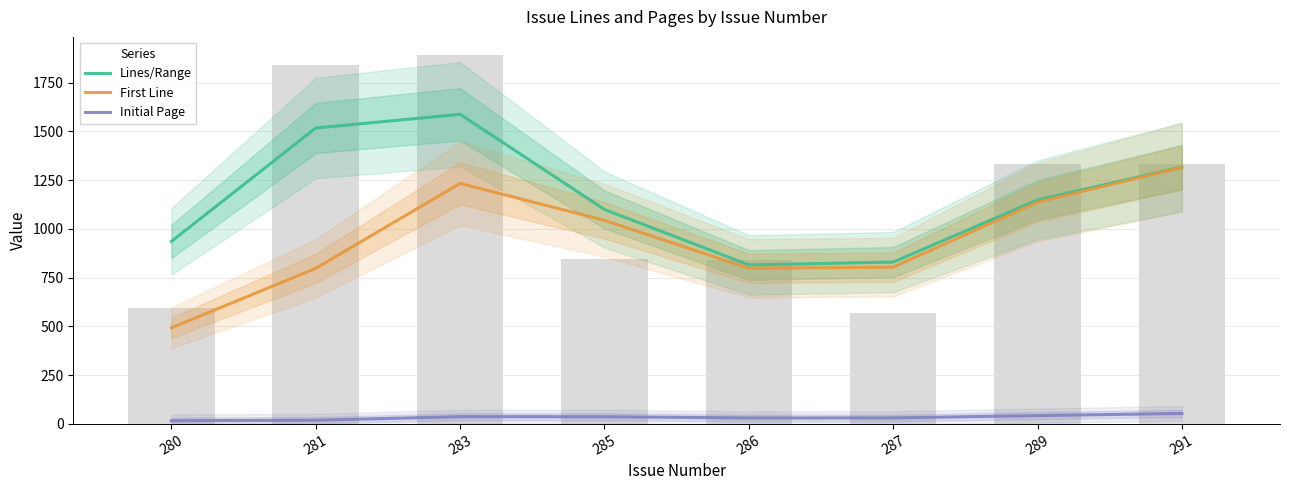

Does the chart contain stacked bars?

No